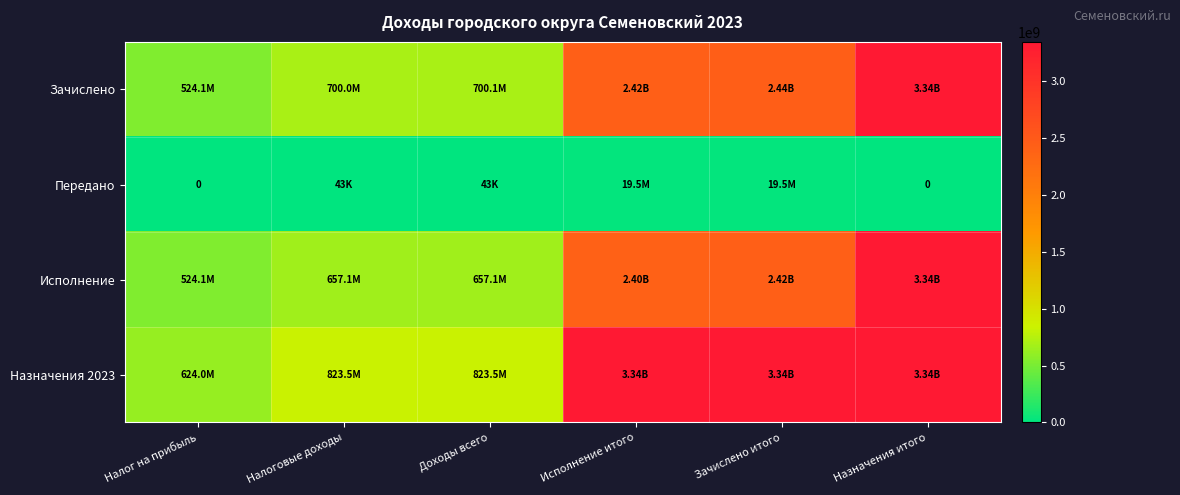

How many distinct data groups are displayed?

4